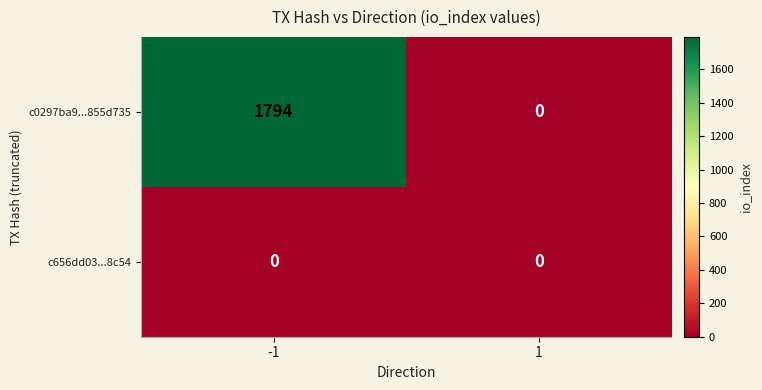

Reading left to right, transcribe all the data shown in this chart.

c0297ba9...855d735: 1794	0
c656dd03...8c54: 0	0